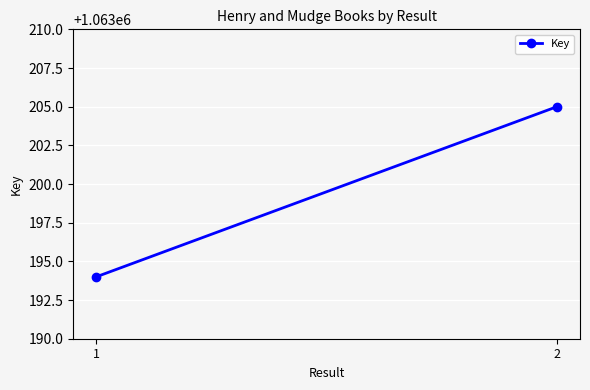

Reading right to left, what are all the values shown in this chart?

1063205	1063194